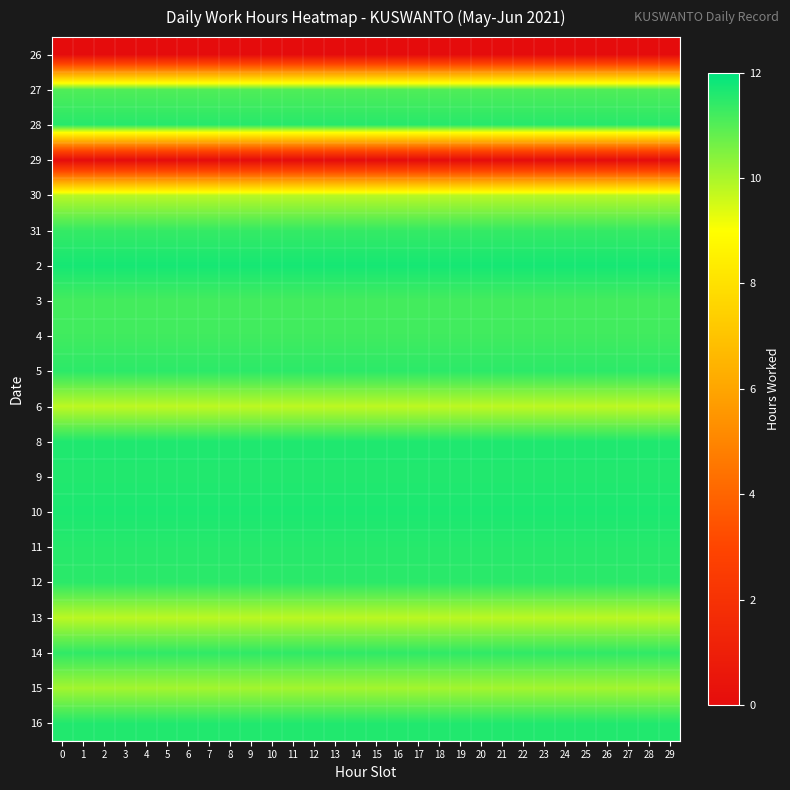

What is the spread (max minus min) of values at 26?

11.7